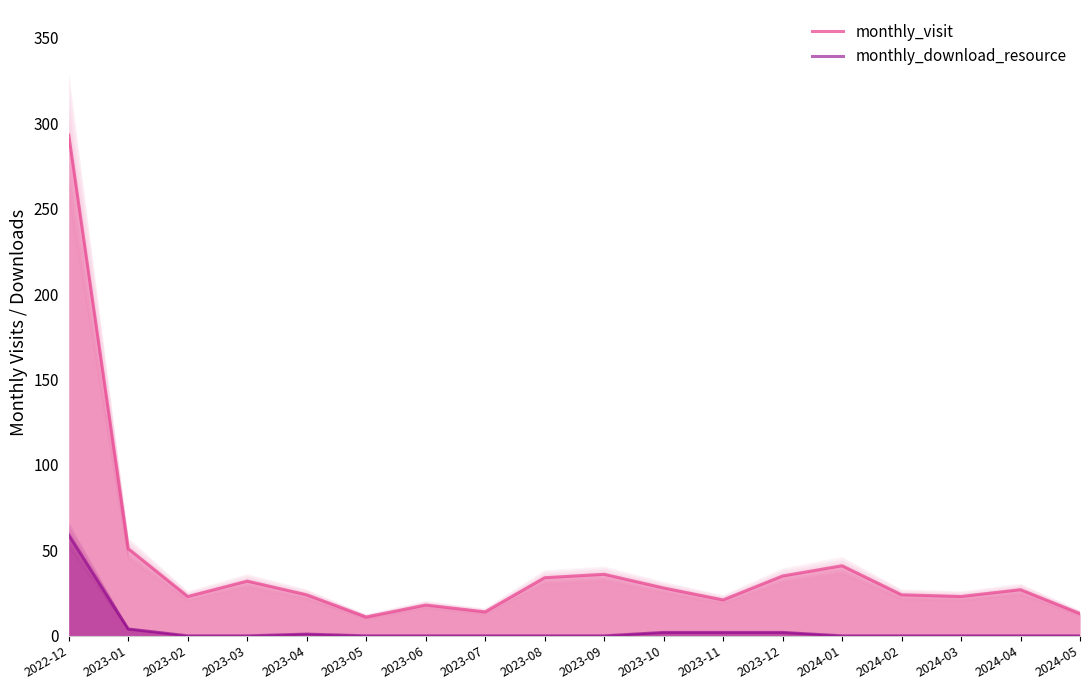

True or false: monthly_download_resource has more than 0 points higher than both neighbors.

True